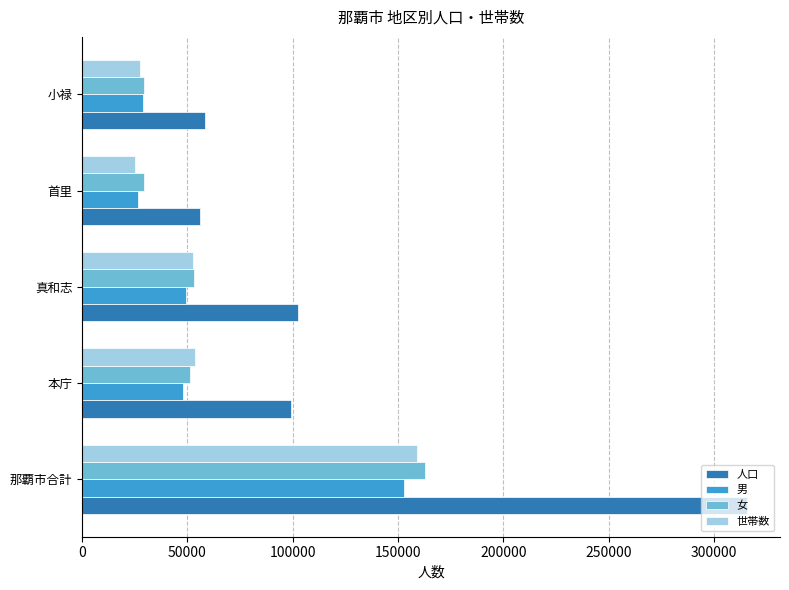

At how many categories does at least one series exceed 30760?

5